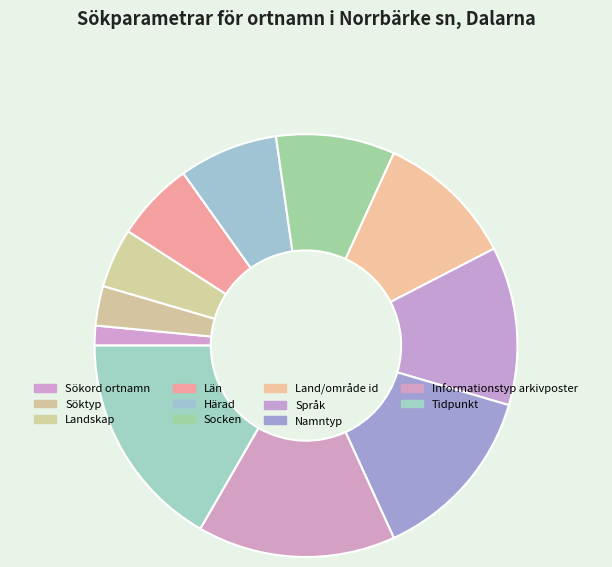

How many slices are in this pie chart?

11